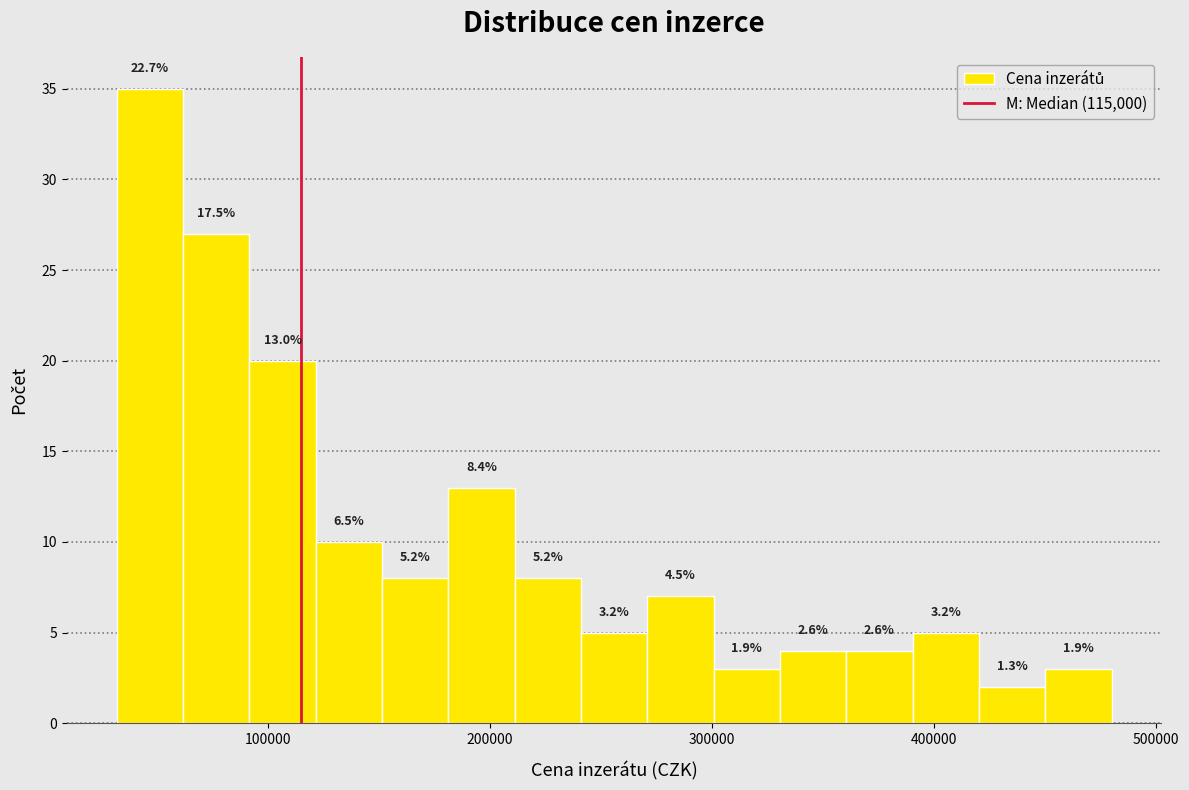

Around what value on the x-axis is the tallest bar? Give the approximate position of its centre, as read against the axis.

50000